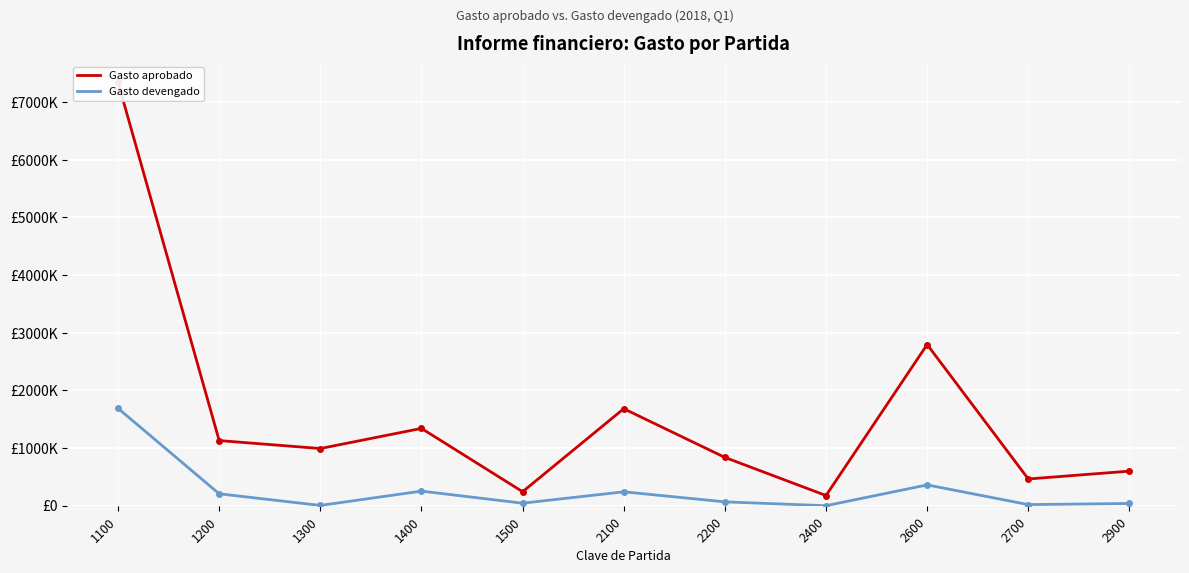

Which label corresponds to the smallest value in the chart?

2400